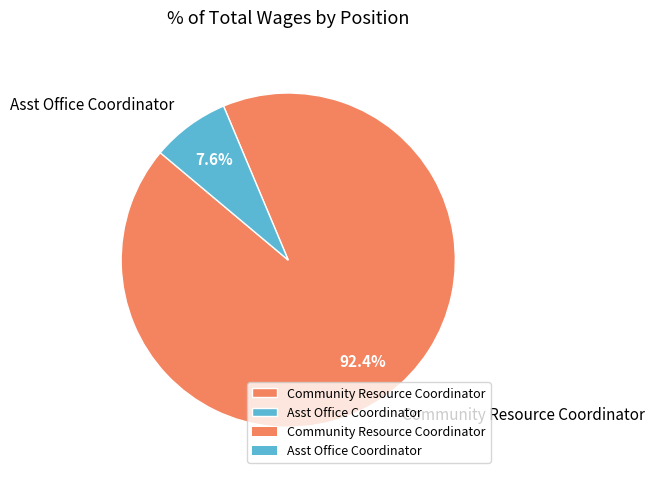

To the nearest percent, what portion does Asst Office Coordinator represent?

8%